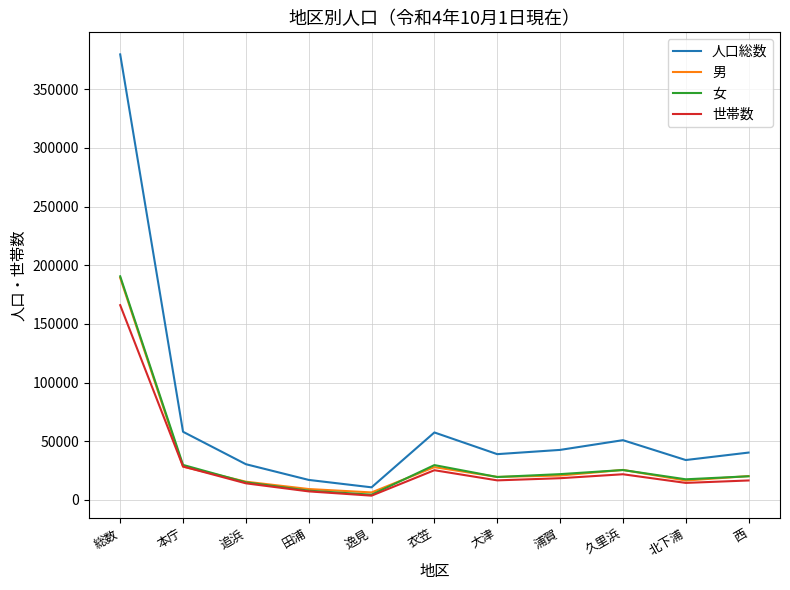

What is the sum of all 女 values?

381120